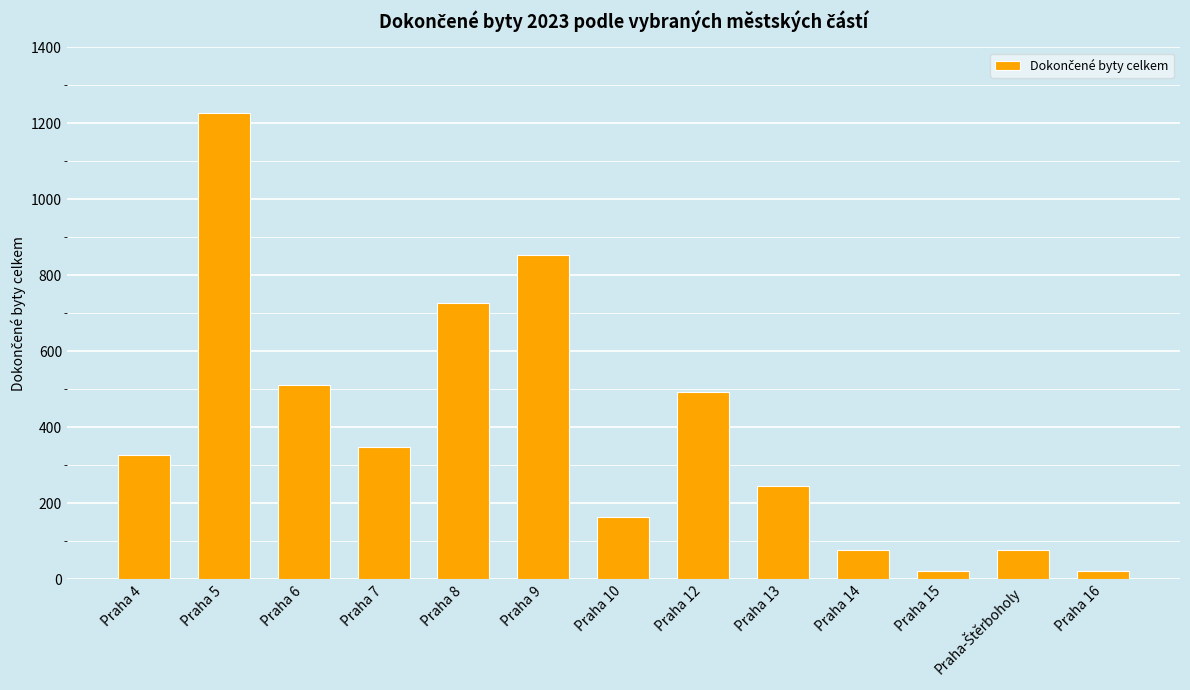

What is the change in value from Praha 6 to Praha 9?

+341